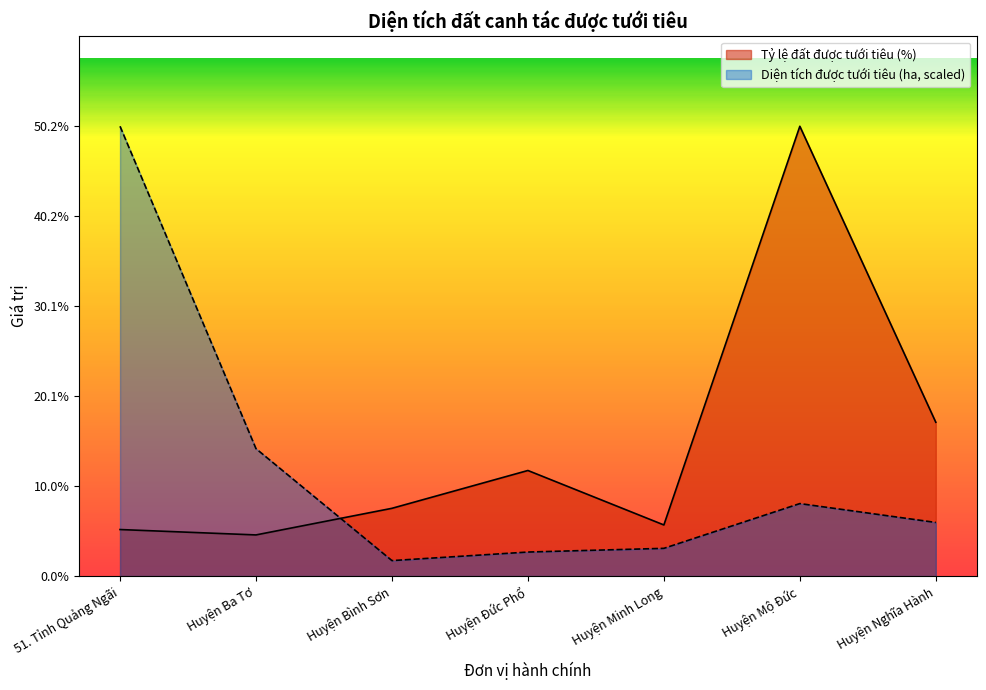

At which label does Diện tích đất được tưới tiêu (ha) first exceed 5?

51. Tỉnh Quảng Ngãi